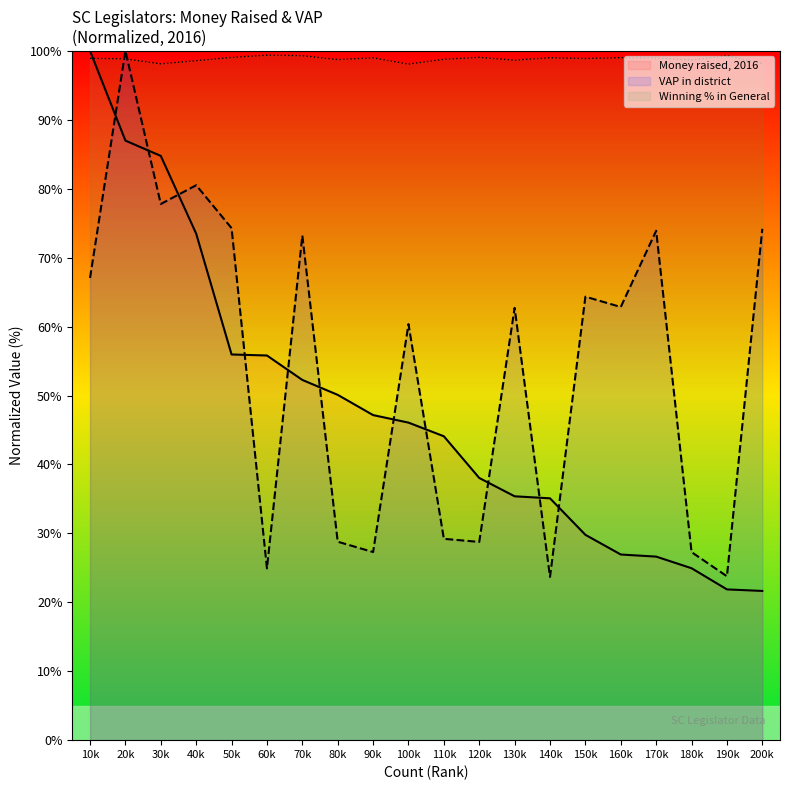

What value does the Money raised, 2016 series have at 130k?

35.4